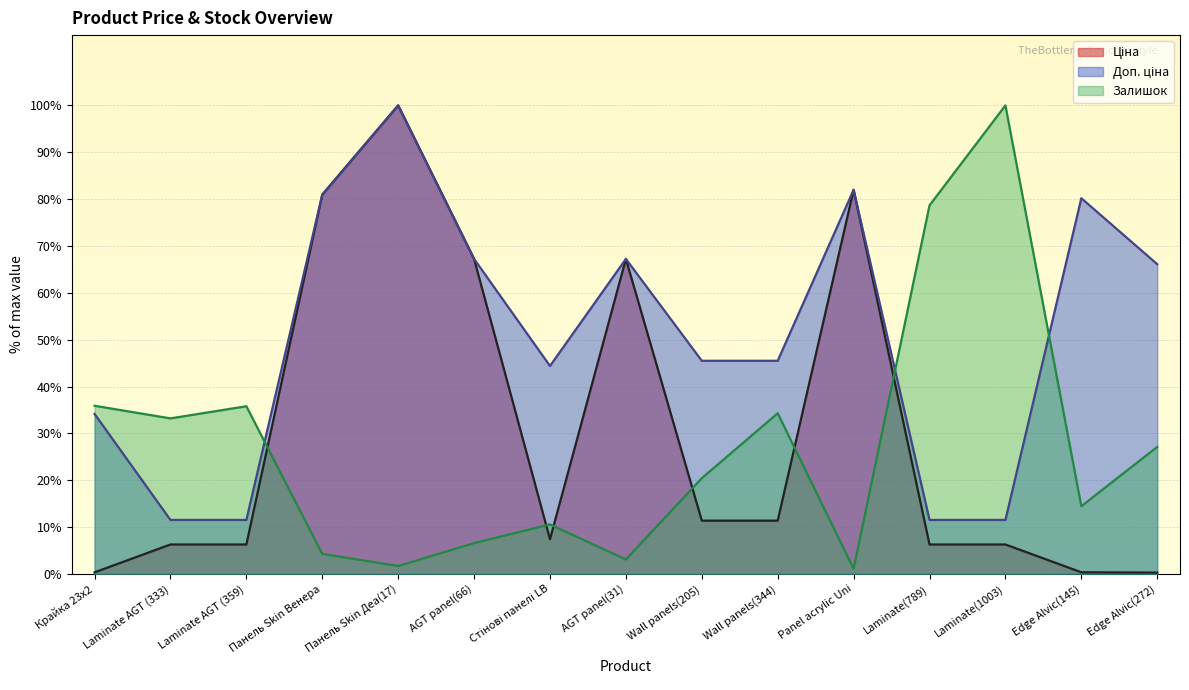

Is it true that Доп. ціна equals 39.2 at Edge Alvic(145)?

False